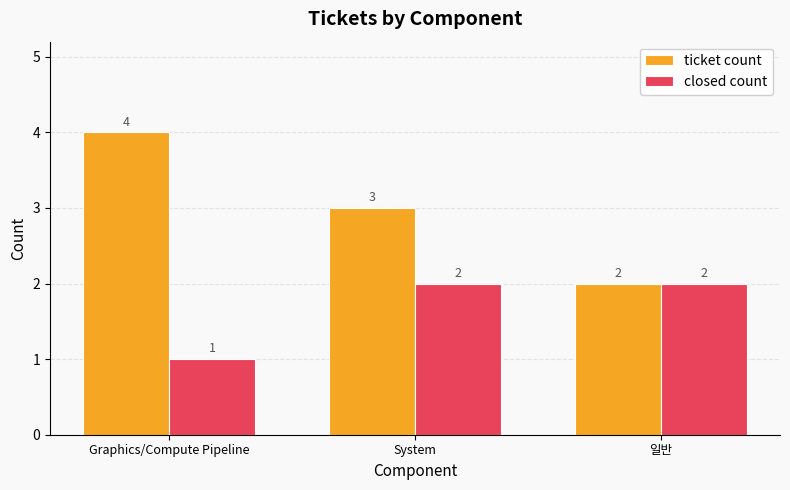

How many bars are there in total?

6